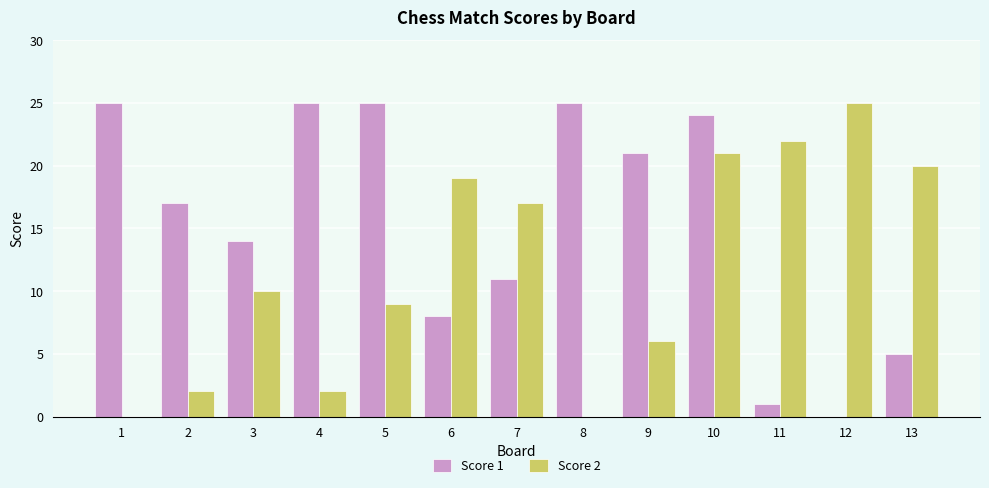

Reading left to right, extract all data points from this chart.

Score 1: 1=25	2=17	3=14	4=25	5=25	6=8	7=11	8=25	9=21	10=24	11=1	12=0	13=5
Score 2: 1=0	2=2	3=10	4=2	5=9	6=19	7=17	8=0	9=6	10=21	11=22	12=25	13=20